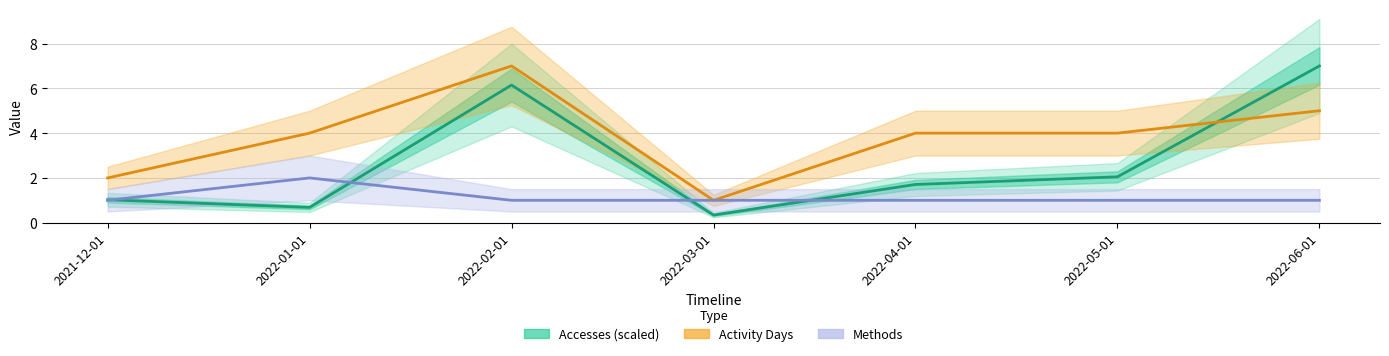

True or false: Accesses (scaled) has a value of 2.0 at 2022-05-01.

True